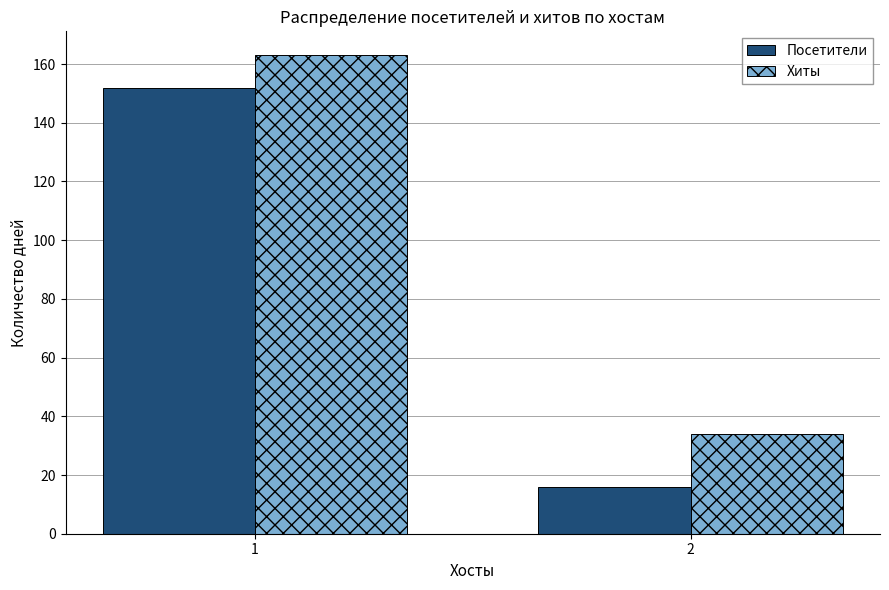

Count the Хиты values in the range 34 to 163.

2